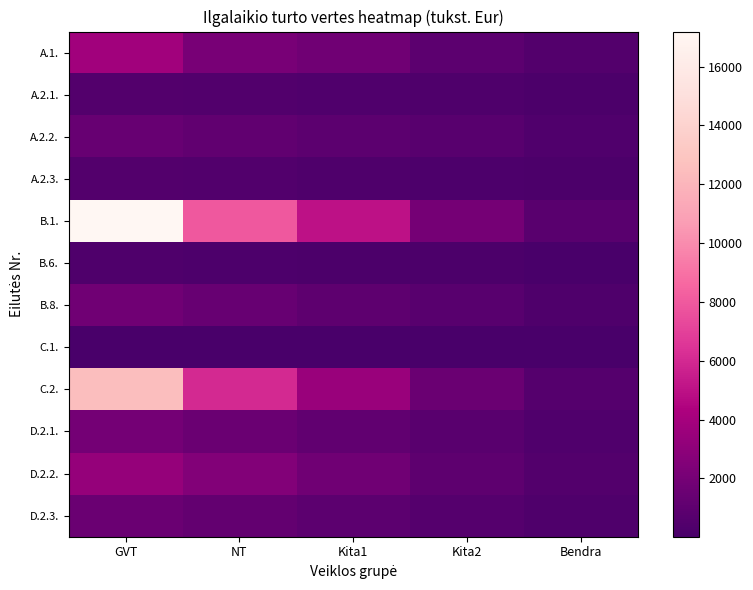

Which series has the largest total across all categories?

B.1.